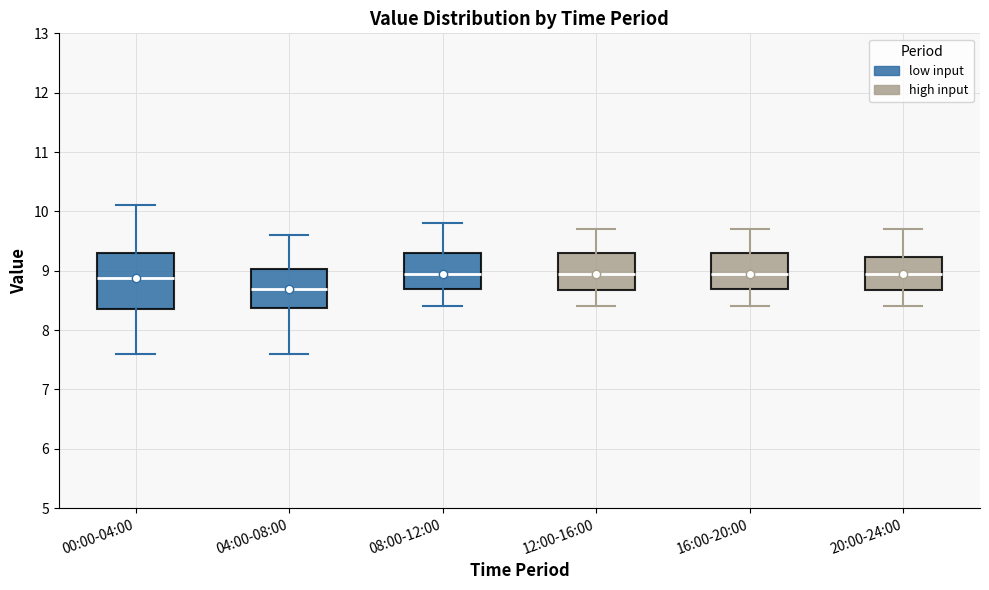

Which box has the lowest median line?

04:00-08:00